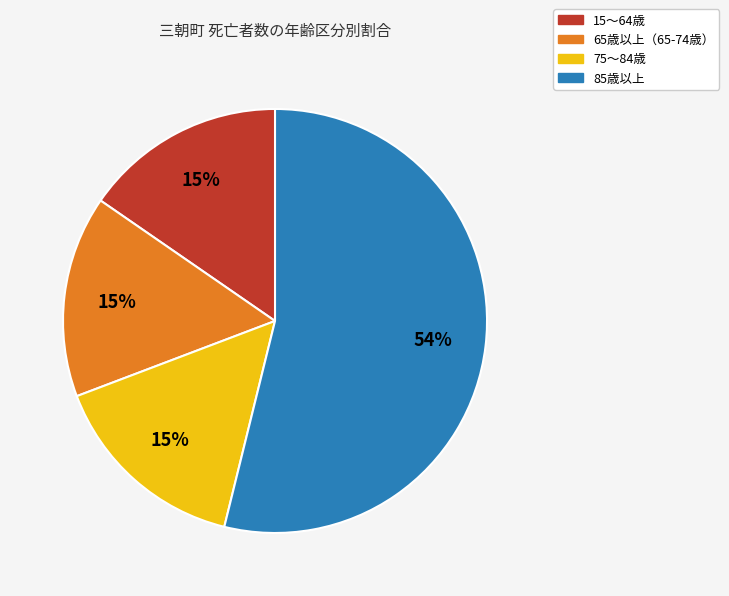

To the nearest percent, what is the average slice percentage?

25%